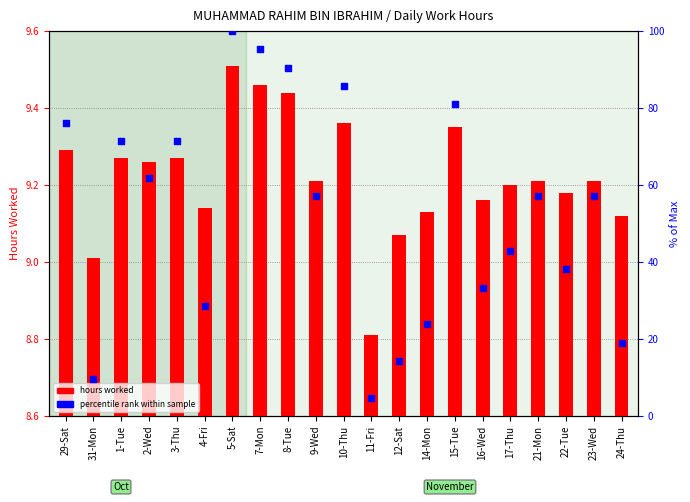

Which series reaches the minimum Y coordinate?

hours worked